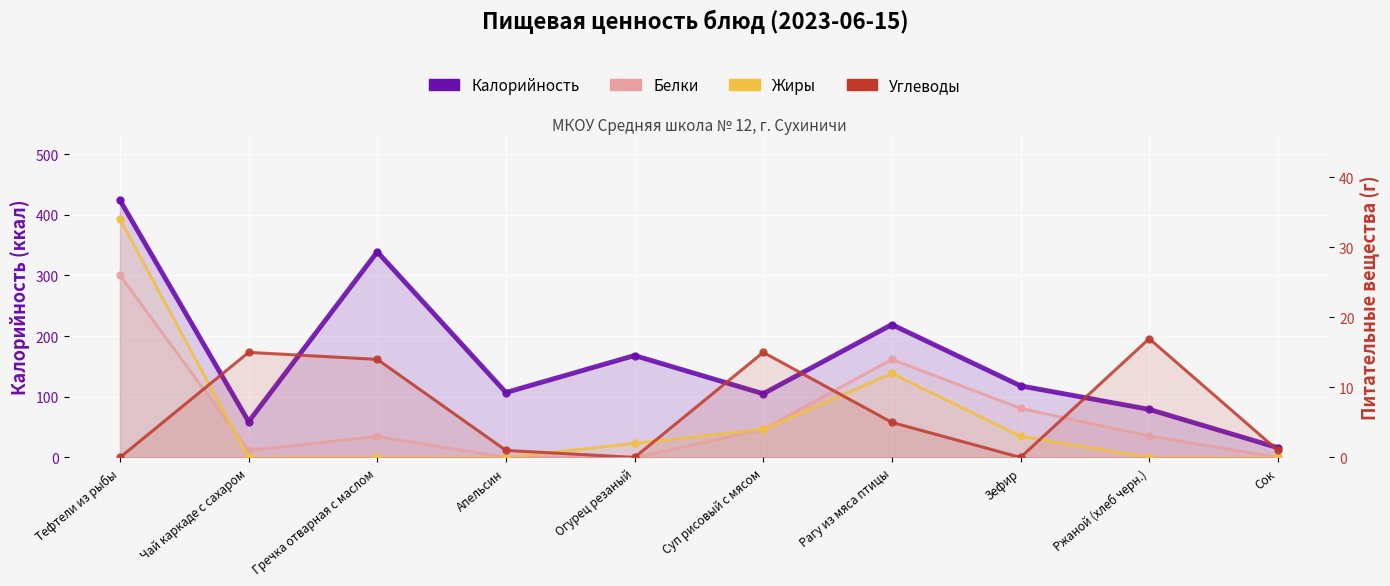

Reading left to right, transcribe all the data shown in this chart.

Калорийность: Тефтели из рыбы=424.0	Чай каркаде с сахаром=59.0	Гречка отварная с маслом=339.0	Апельсин=107.0	Огурец резаный=168.0	Суп рисовый с мясом=105.0	Рагу из мяса птицы=219.0	Зефир=118.0	Ржаной (хлеб черн.)=79.2	Сок=16.0
Белки: Тефтели из рыбы=26.0	Чай каркаде с сахаром=1.0	Гречка отварная с маслом=3.0	Апельсин=0.0	Огурец резаный=0.0	Суп рисовый с мясом=4.0	Рагу из мяса птицы=14.0	Зефир=7.0	Ржаной (хлеб черн.)=3.1	Сок=0.0
Жиры: Тефтели из рыбы=34.0	Чай каркаде с сахаром=0.0	Гречка отварная с маслом=0.0	Апельсин=0.0	Огурец резаный=2.0	Суп рисовый с мясом=4.0	Рагу из мяса птицы=12.0	Зефир=3.0	Ржаной (хлеб черн.)=0.0	Сок=0.0
Углеводы: Тефтели из рыбы=0.0	Чай каркаде с сахаром=15.0	Гречка отварная с маслом=14.0	Апельсин=1.0	Огурец резаный=0.0	Суп рисовый с мясом=15.0	Рагу из мяса птицы=5.0	Зефир=0.0	Ржаной (хлеб черн.)=17.0	Сок=1.0